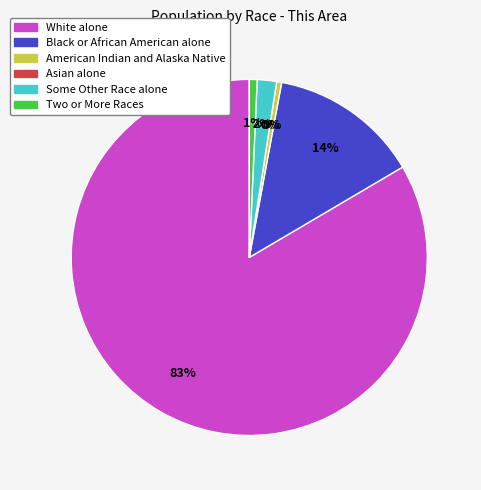

To the nearest percent, what portion does White alone represent?

83%